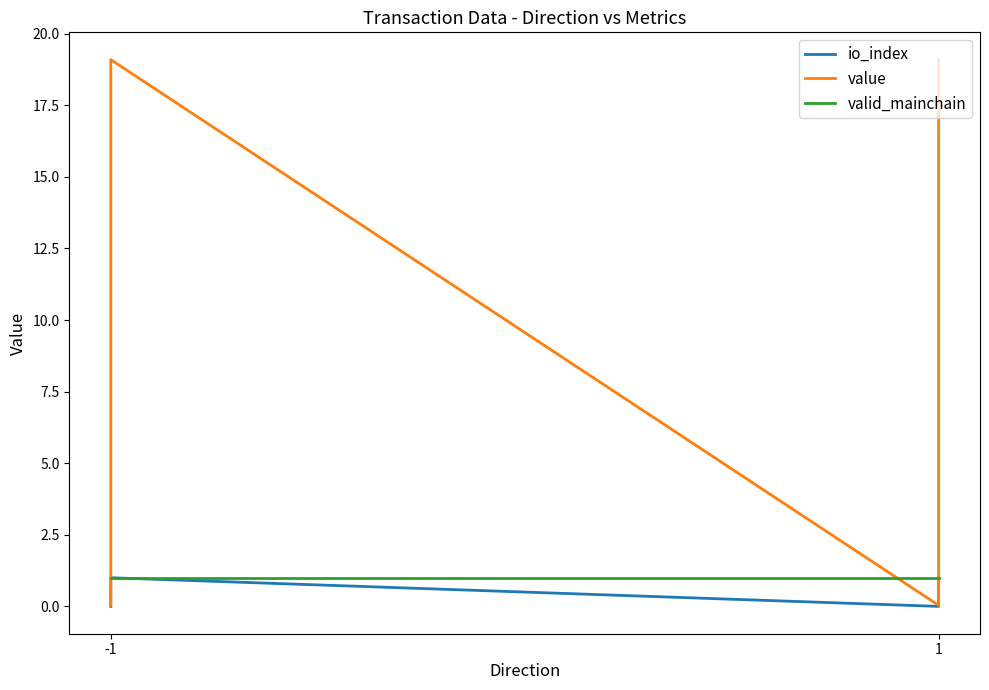

What is the value of the io_index point at the 4th from the left?

1.0